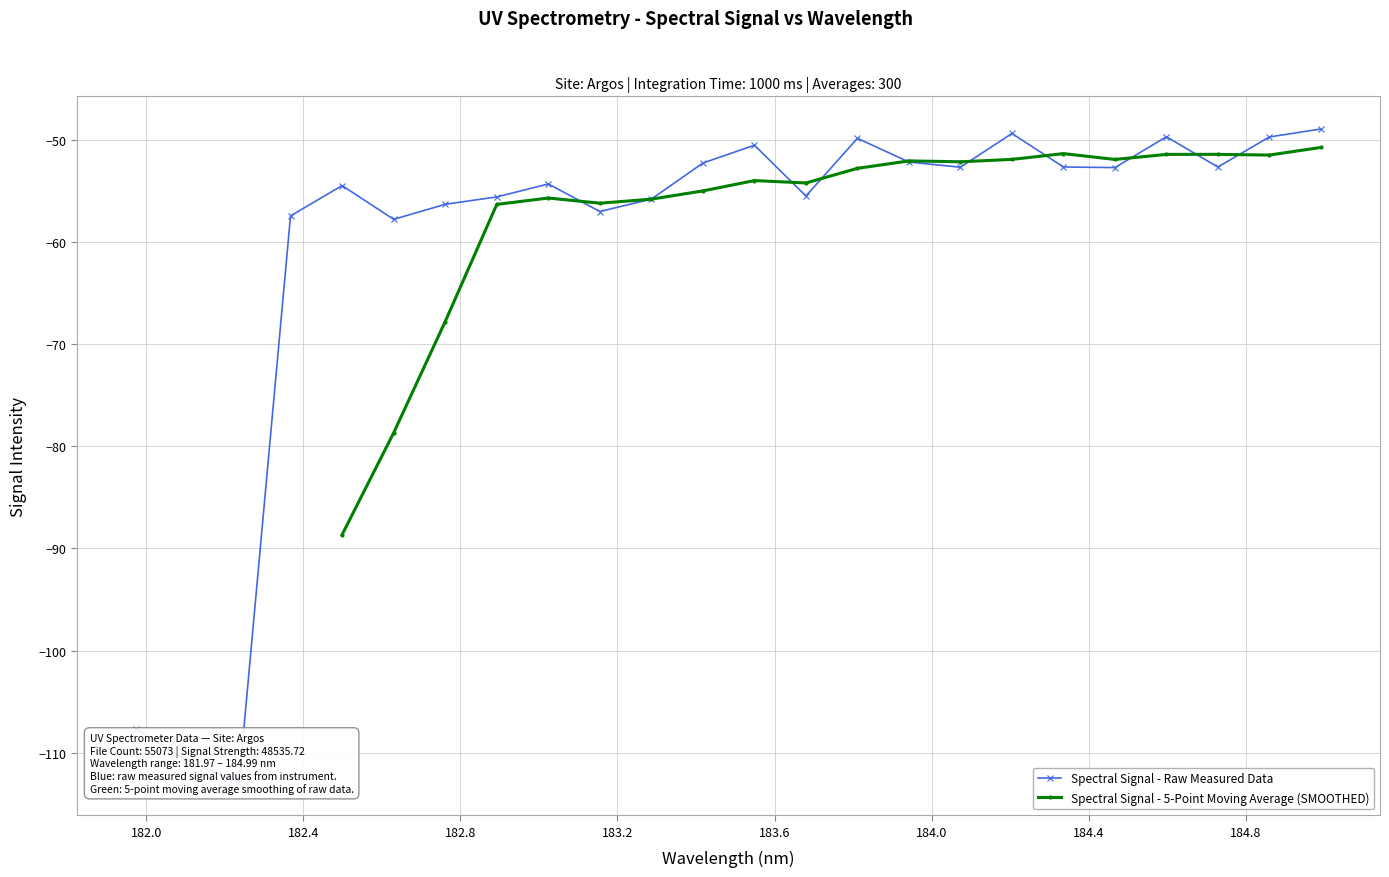

What is the value of the Spectral Signal - 5-Point Moving Average (SMOOTHED) point at the 9th from the left?

-54.0